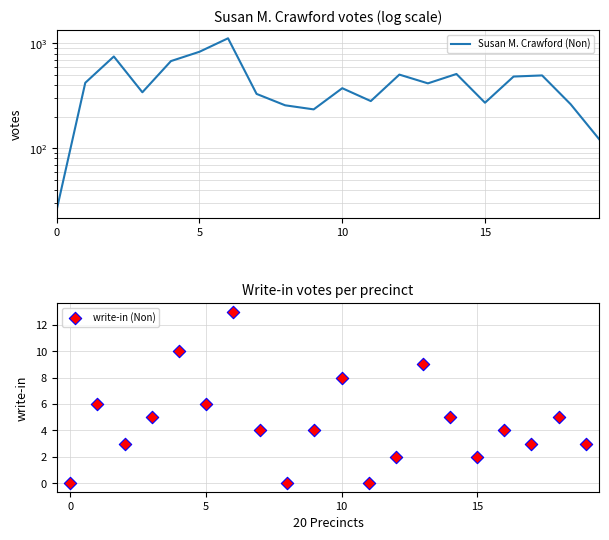

At which category is the sum across all series the highest?

6